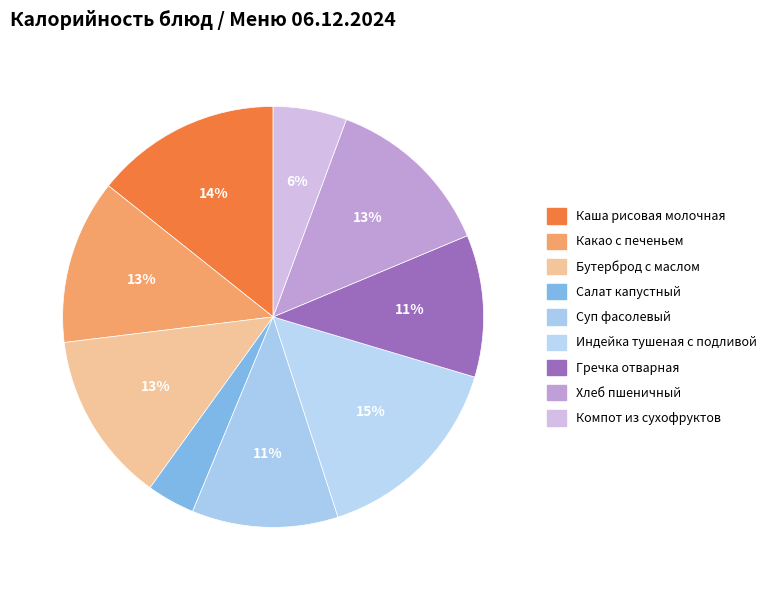

True or false: Какао с печеньем accounts for 22% of the total.

False